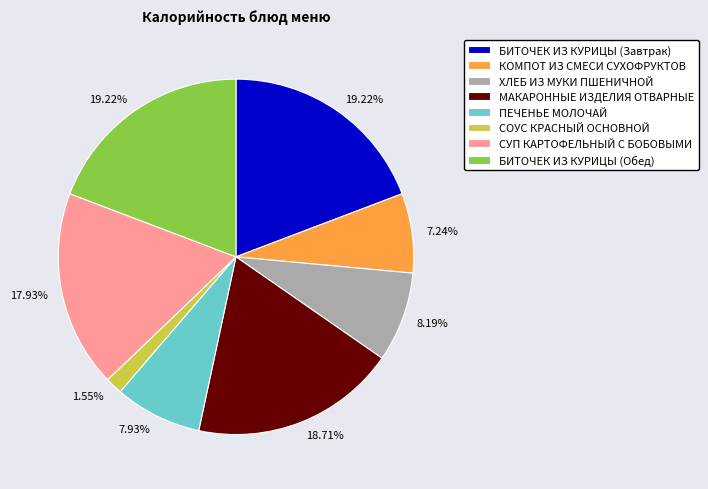

How much of the chart is everything except БИТОЧЕК ИЗ КУРИЦЫ (Завтрак)?

80.8%